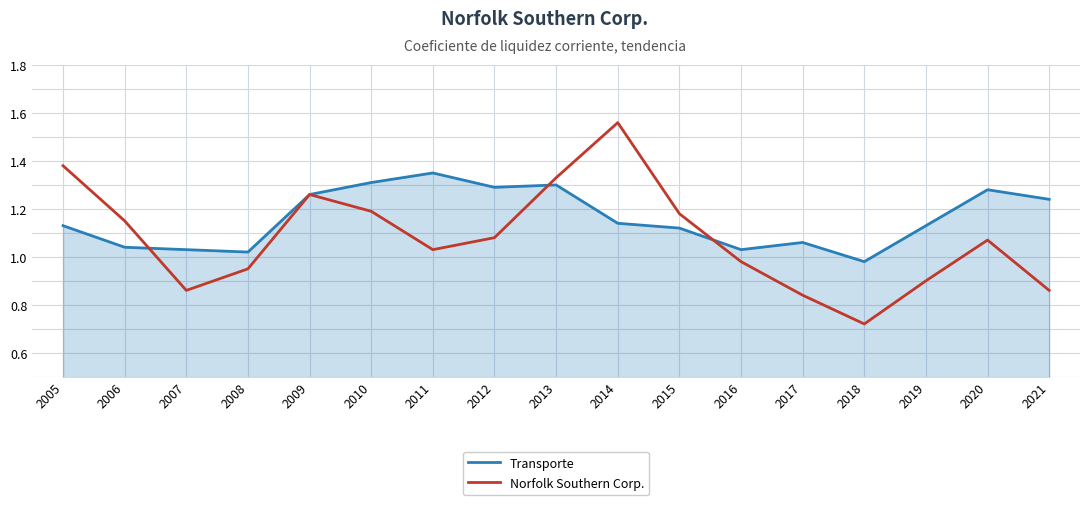

At which label does Norfolk Southern Corp. reach its minimum?

2018